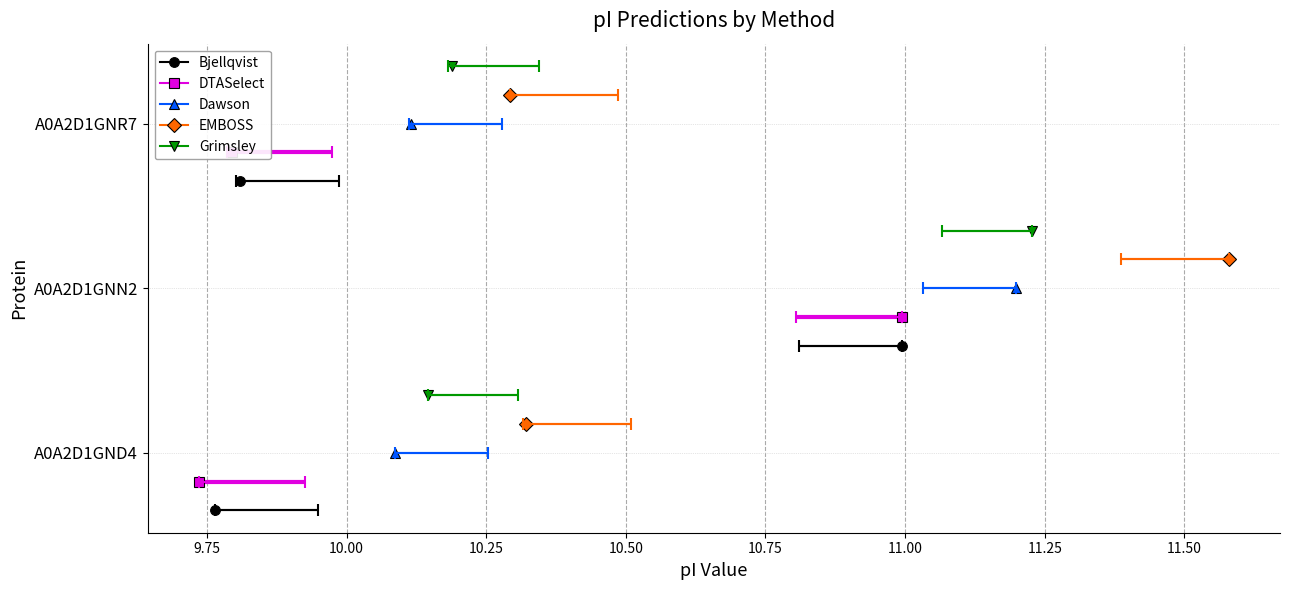

The Grimsley series shows 10.2 at A0A2D1GNR7. True or false?

True